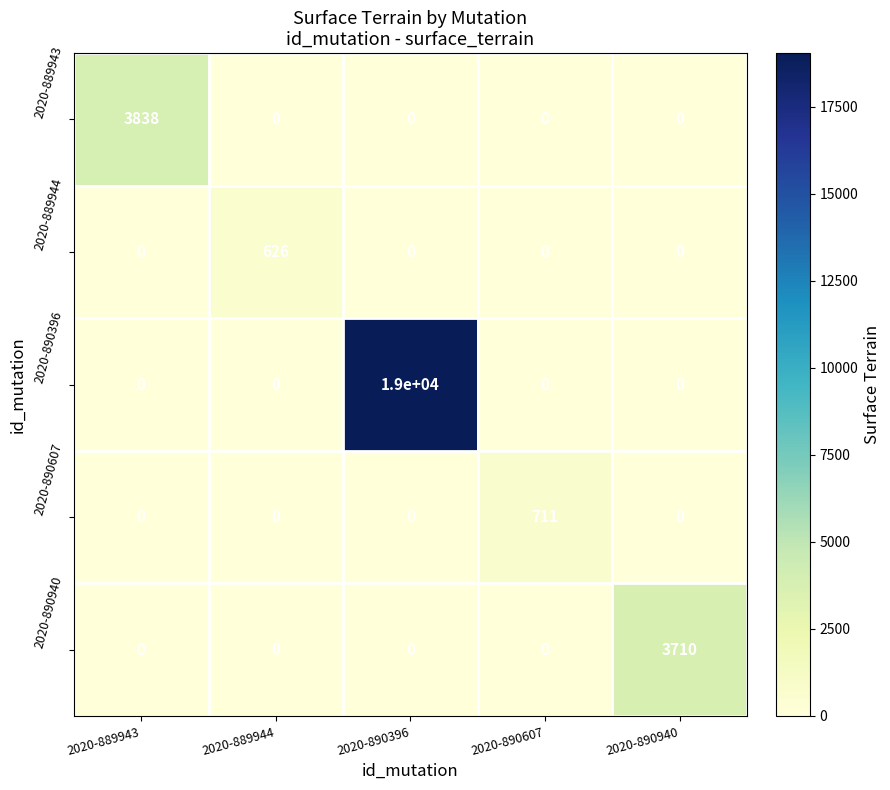

How many series are shown in this chart?

5